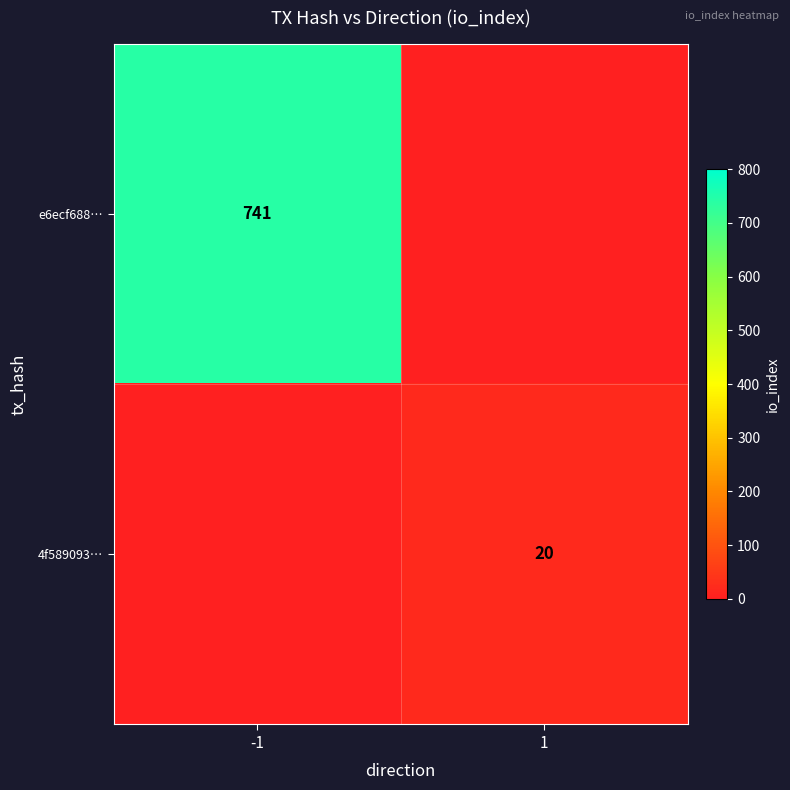

Is it true that e6ecf688… equals 431 at -1?

False